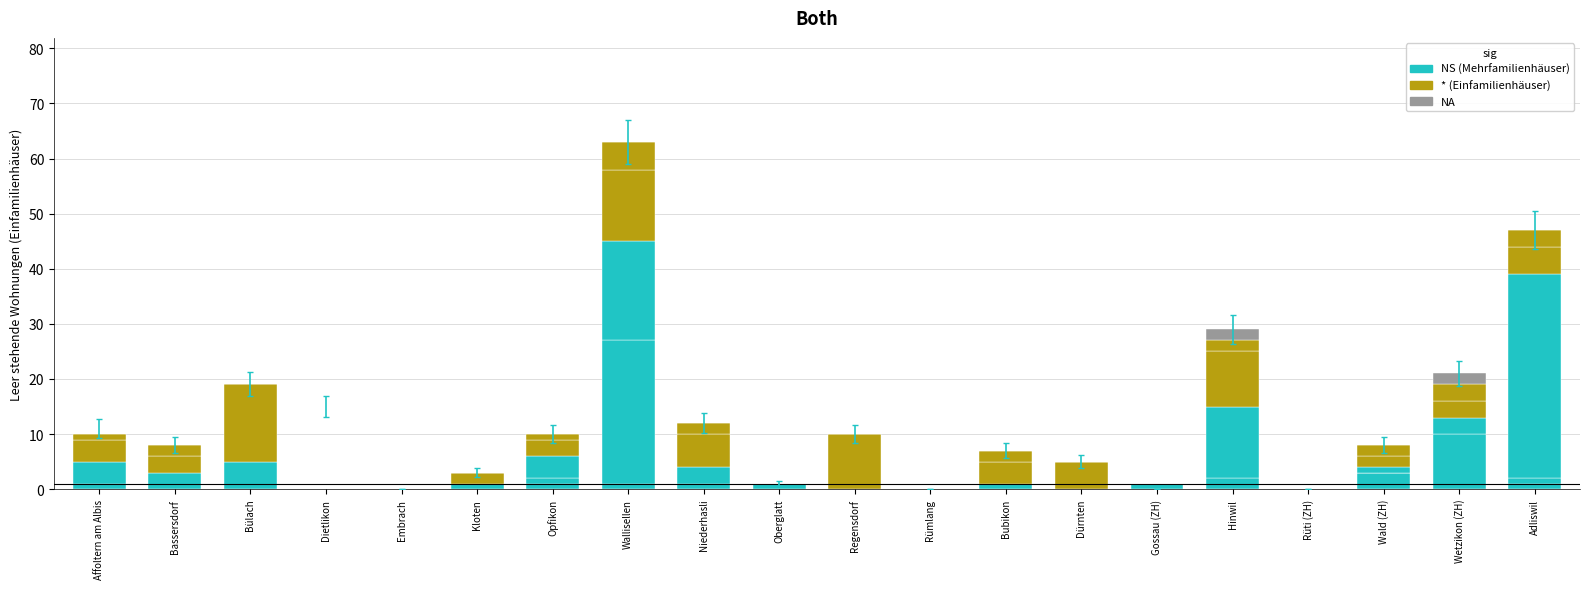

How many distinct data groups are displayed?

6